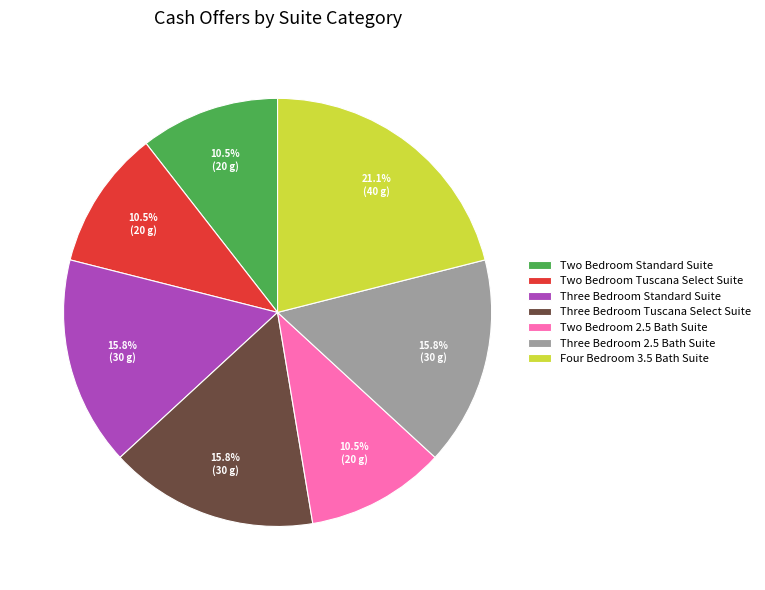

Do Two Bedroom Standard Suite and Two Bedroom 2.5 Bath Suite together represent more than half of the pie?

No